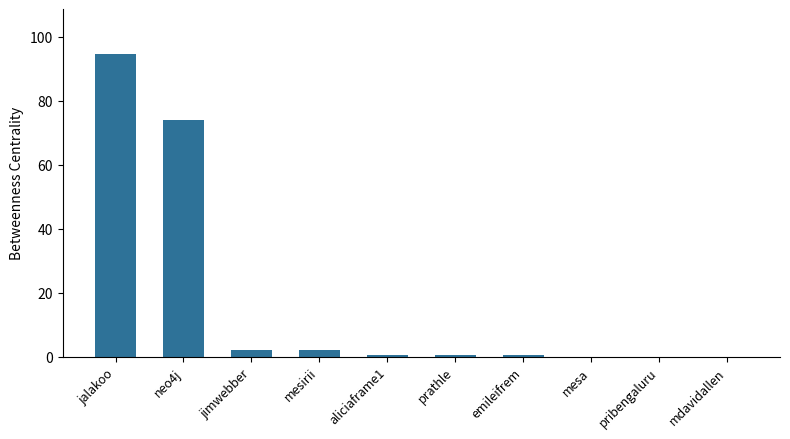

Is it true that the value at neo4j is 132.1?

False